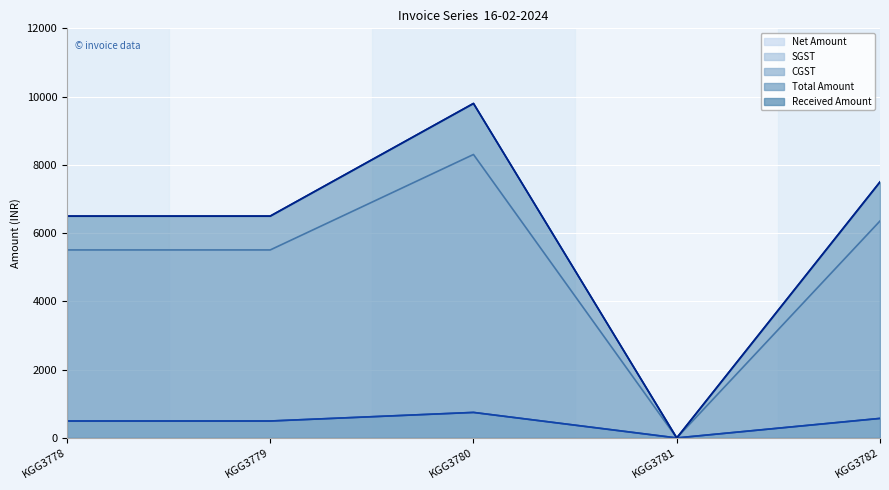

How many positive values does the CGST series have?

4